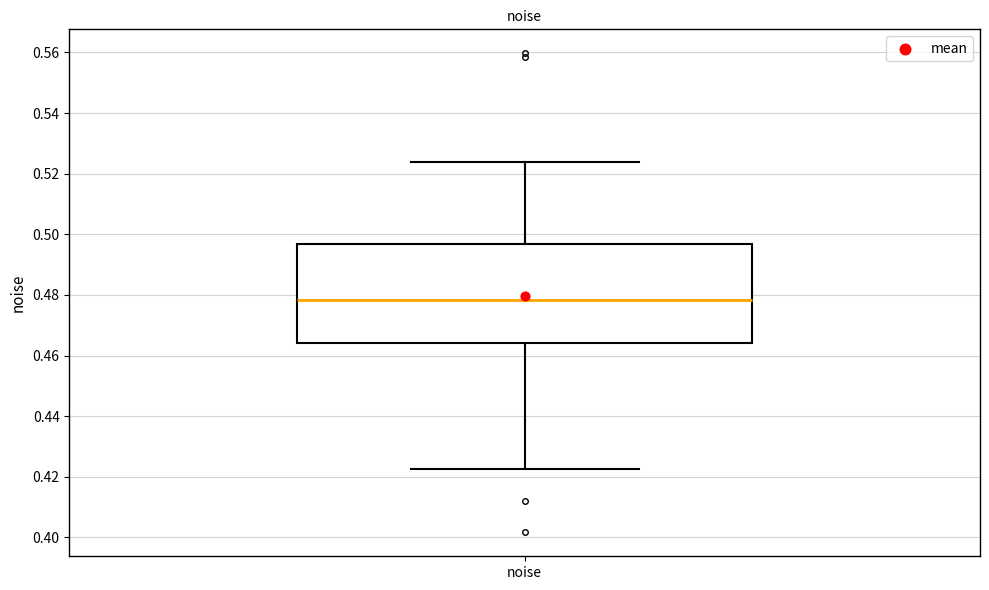

Read this box plot against the y-axis: the position of the median line, the range covered by the box, and the ends of both whiskers. The values are not printed on the chart, so give them approximately, as read against the axis.

median 0.478, box 0.464 to 0.496, whiskers 0.422 to 0.524